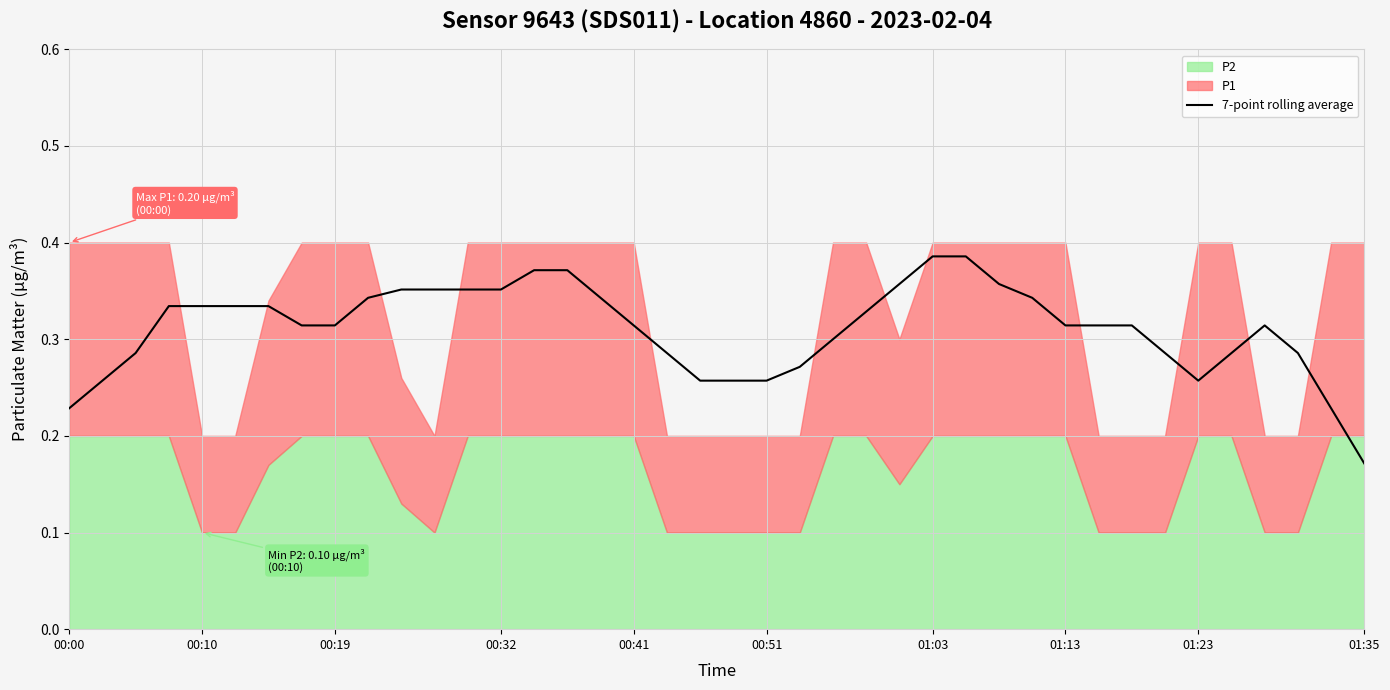

What is the average value?

0.3